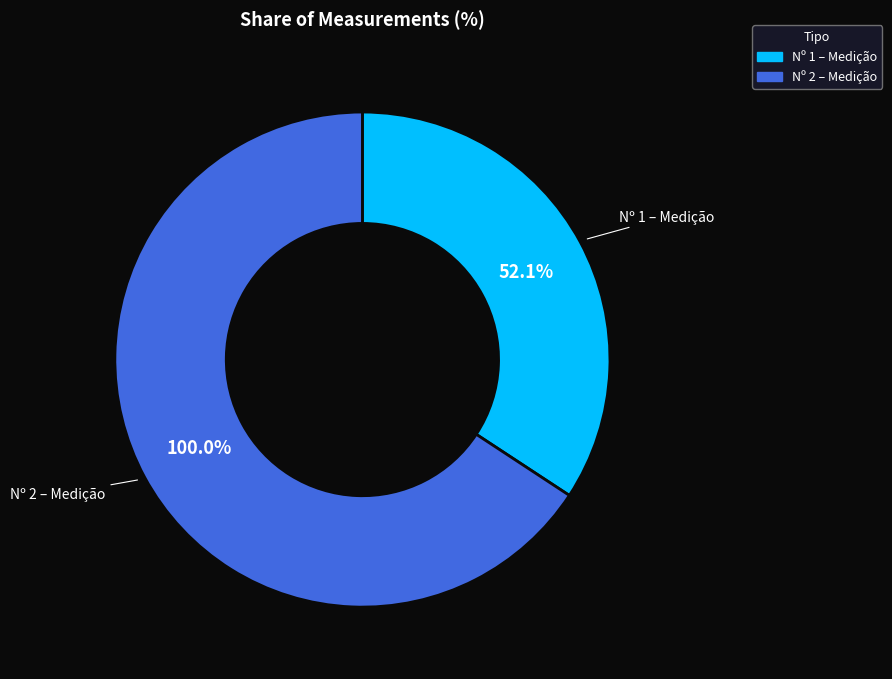

Count the number of slices in the pie.

2